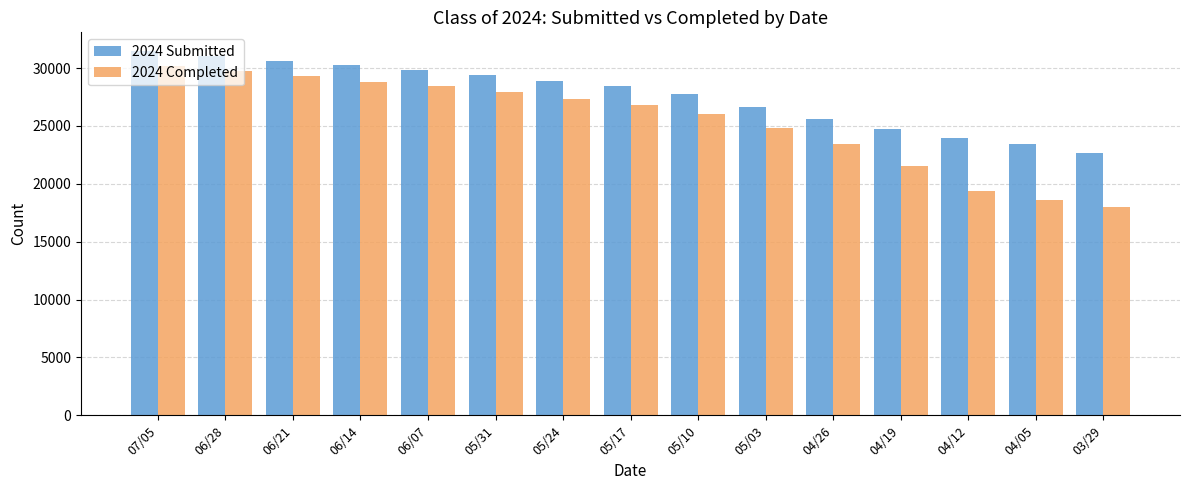

What is the spread (max minus min) of values at 04/05?

4860